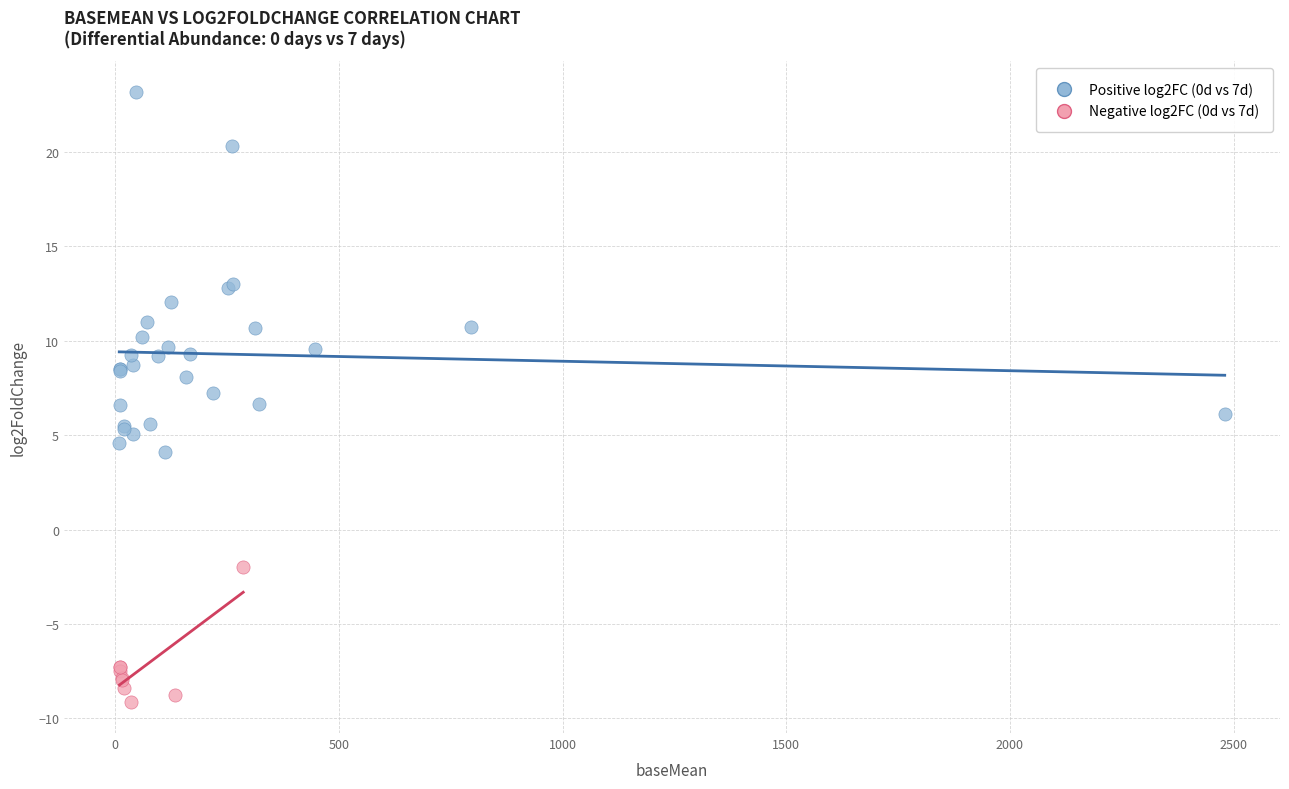

Which series has the widest spread of Y values?

Positive log2FC (0d vs 7d)